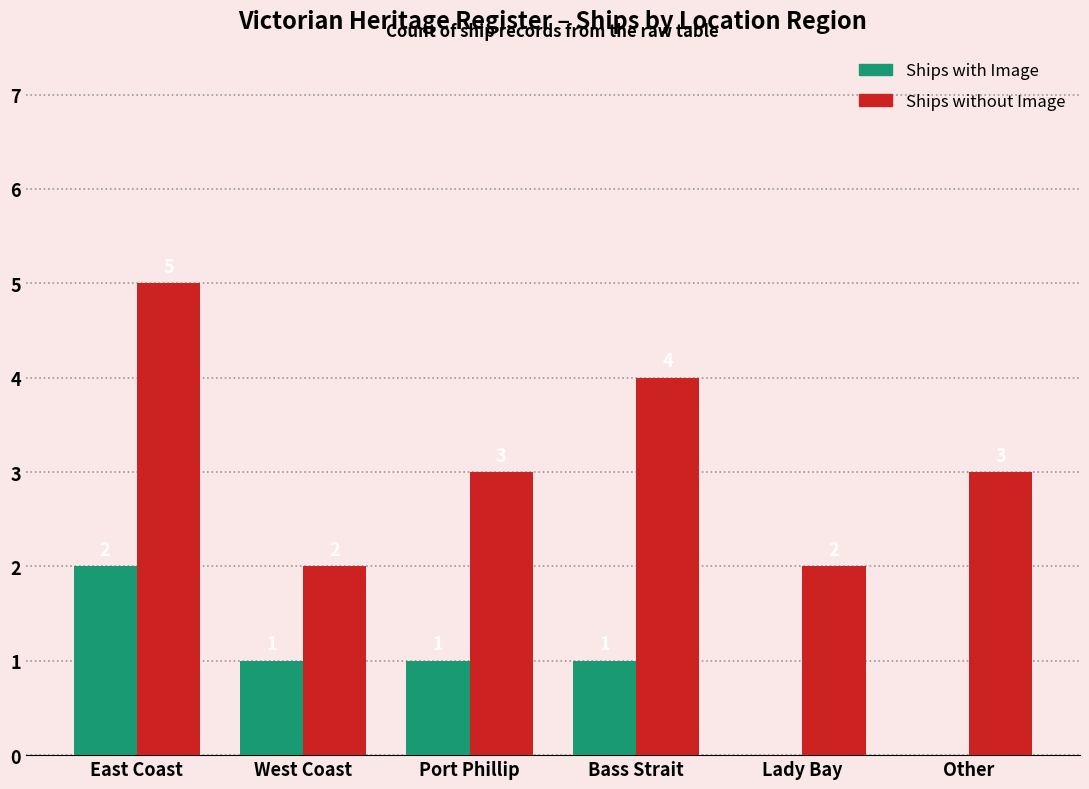

How many groups of bars are there?

6